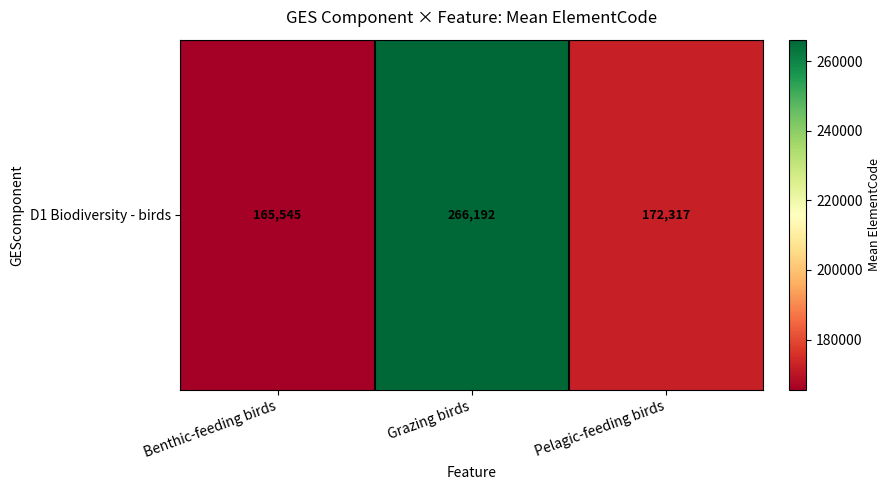

Reading left to right, list all the values displayed in this chart.

Benthic-feeding birds=165544.6	Grazing birds=266191.5	Pelagic-feeding birds=172317.3